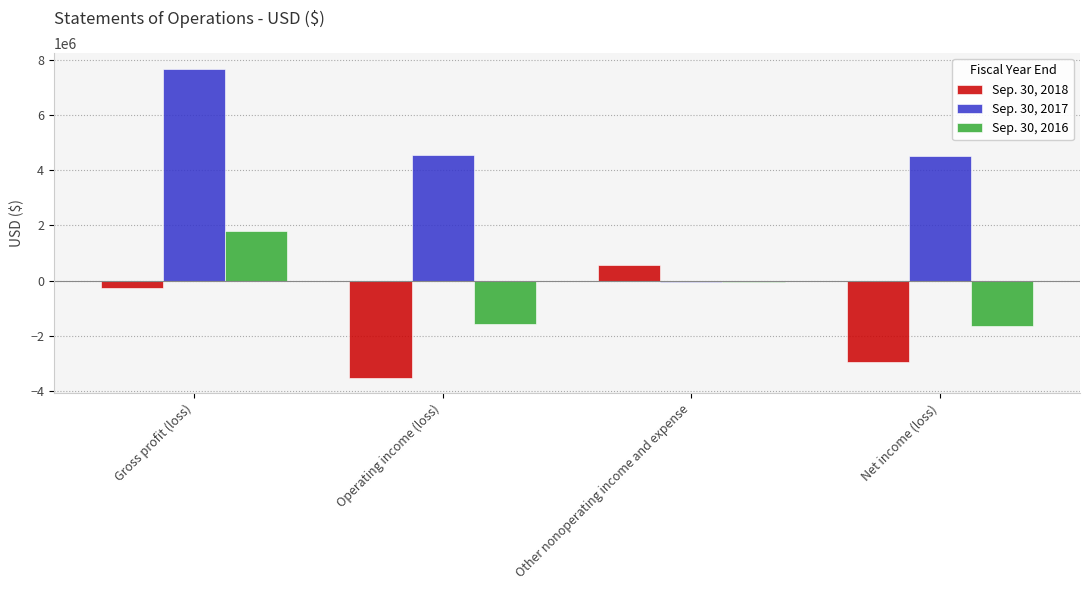

Reading left to right, extract all data points from this chart.

Sep. 30, 2018: Gross profit (loss)=-282934	Operating income (loss)=-3519550	Other nonoperating income and expense=572335	Net income (loss)=-2947215
Sep. 30, 2017: Gross profit (loss)=7693912	Operating income (loss)=4557533	Other nonoperating income and expense=-53685	Net income (loss)=4503848
Sep. 30, 2016: Gross profit (loss)=1801093	Operating income (loss)=-1578071	Other nonoperating income and expense=-62325	Net income (loss)=-1640396